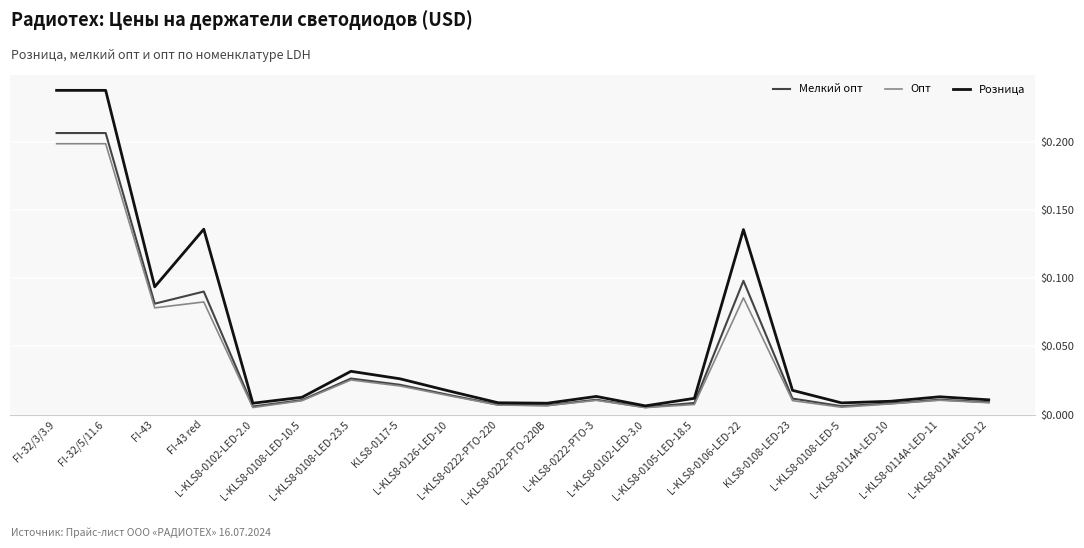

Which series has the widest spread of values?

Розница